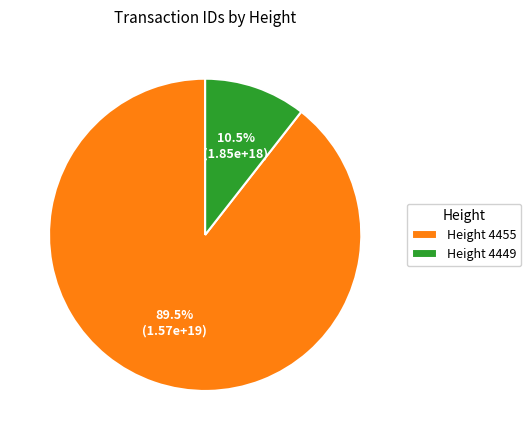

Rank the categories by value from lowest to highest.

Height 4449, Height 4455